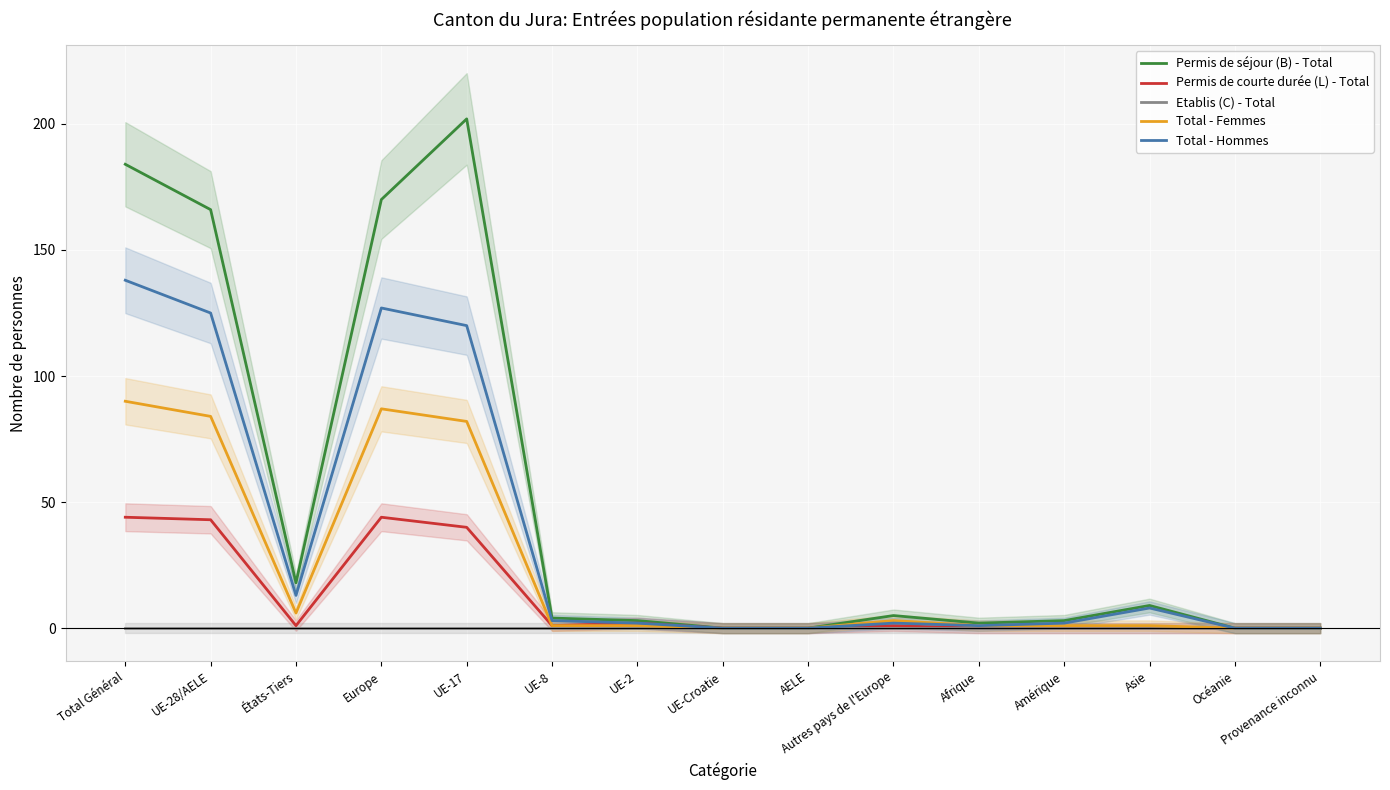

Which series has the largest total across all categories?

Permis de séjour (B) - Total